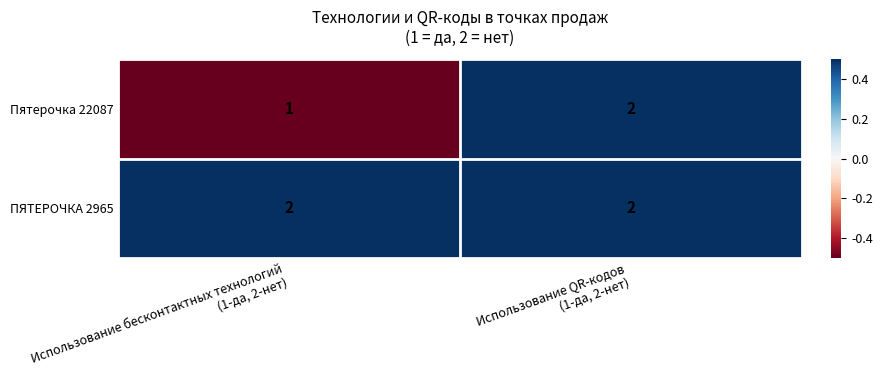

Rank the series by their average value, from lowest to highest.

Пятерочка 22087, ПЯТЕРОЧКА 2965